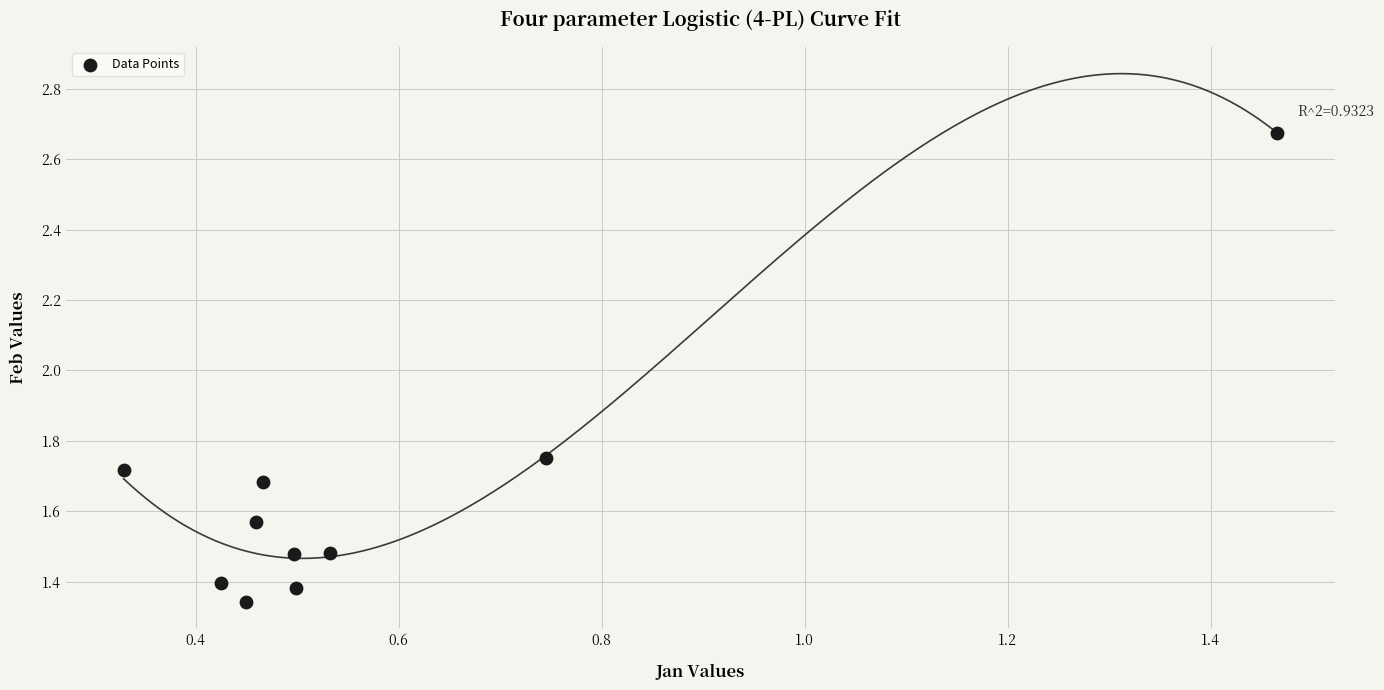

What is the average X value?

0.6